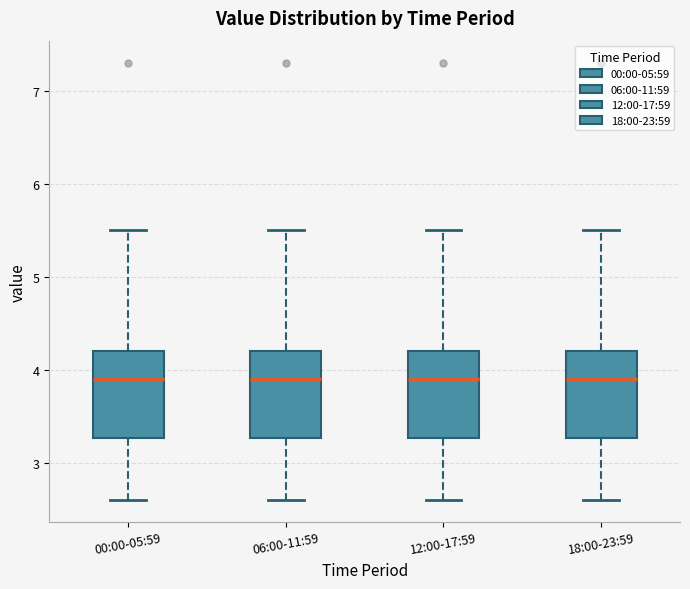

Reading left to right, read every box against the y-axis: the position of its median line, the range the box covers, and the ends of its whiskers. The values are not printed on the chart, so give them approximately, as read against the axis.

00:00-05:59: median 3.9, box 3.3 to 4.2, whiskers 2.6 to 5.5
06:00-11:59: median 3.9, box 3.3 to 4.2, whiskers 2.6 to 5.5
12:00-17:59: median 3.9, box 3.3 to 4.2, whiskers 2.6 to 5.5
18:00-23:59: median 3.9, box 3.3 to 4.2, whiskers 2.6 to 5.5